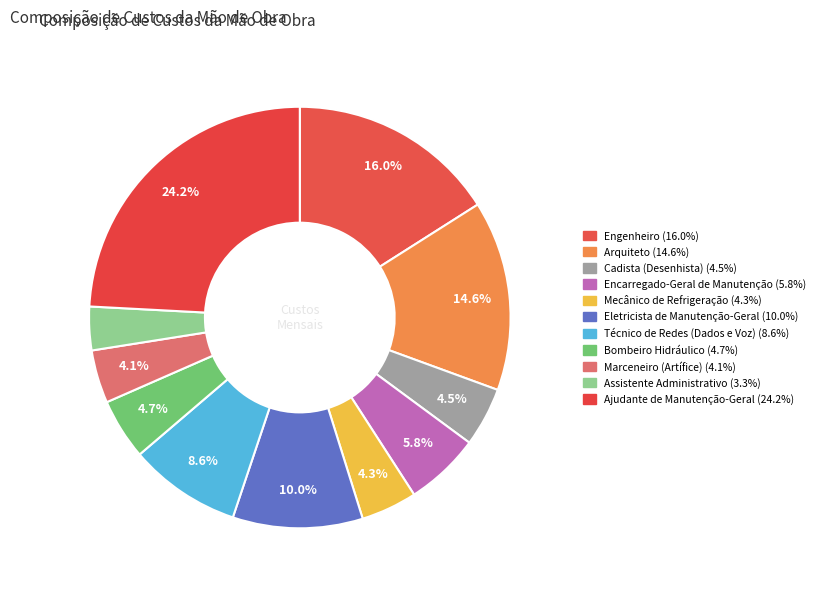

To the nearest percent, what is the difference between the largest and smallest slice percentages?

21%